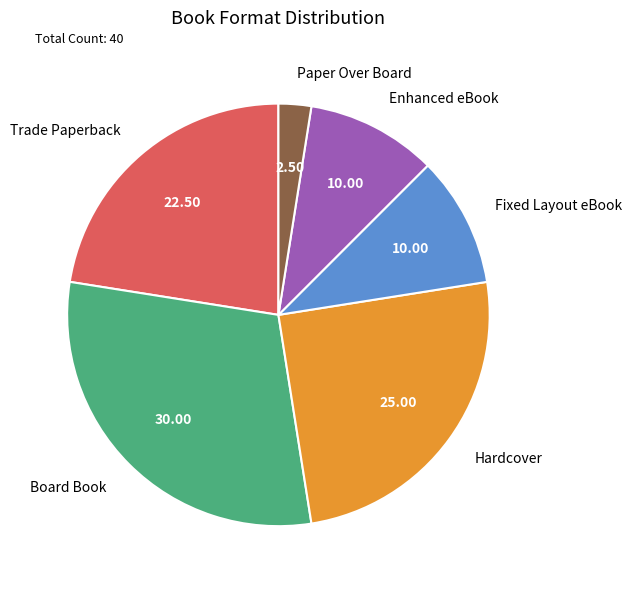

Is it true that Hardcover is 25% of the pie?

True